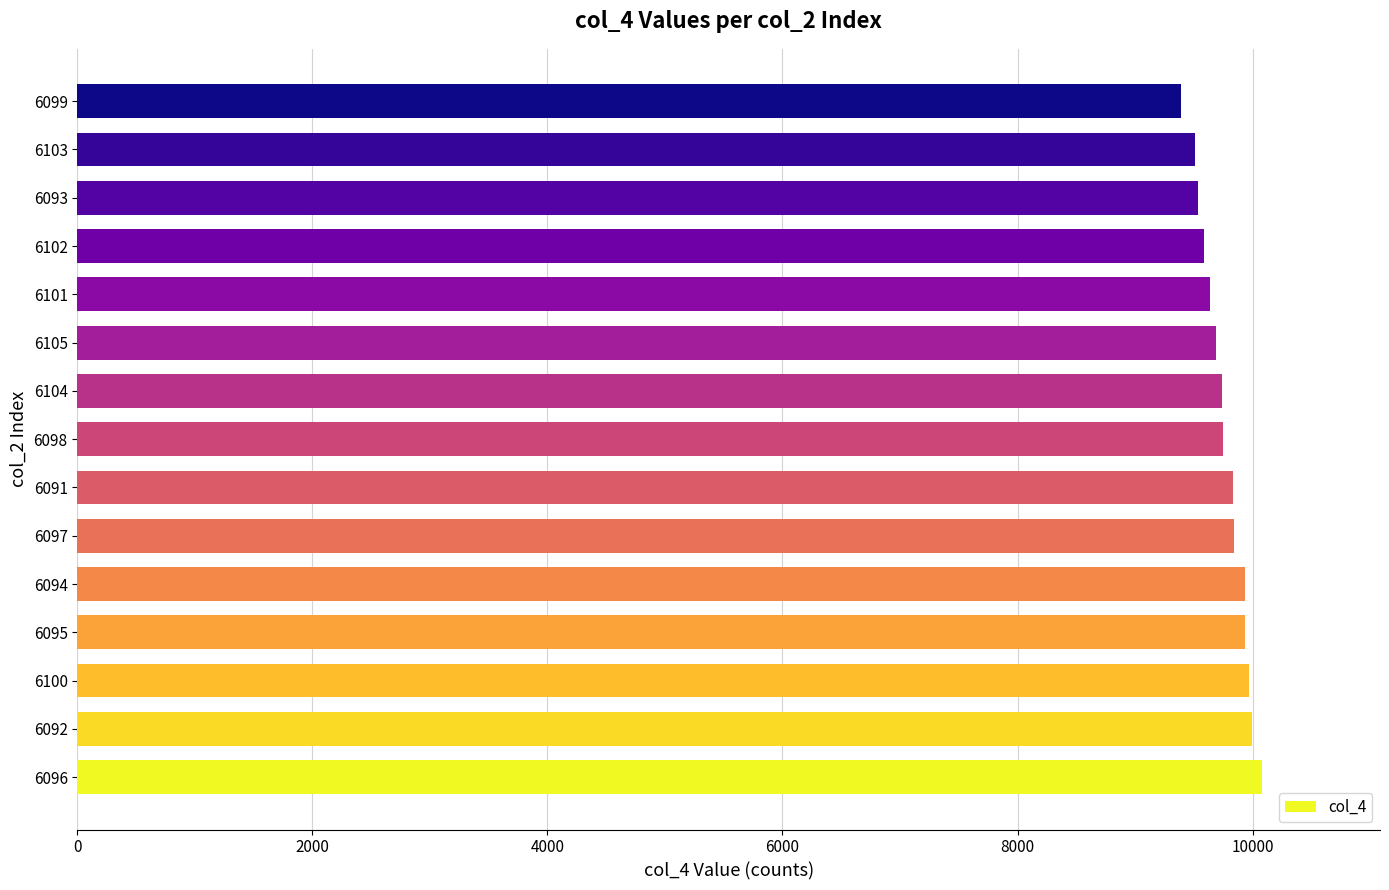

Read the value at 6100, to the nearest 50.

9950